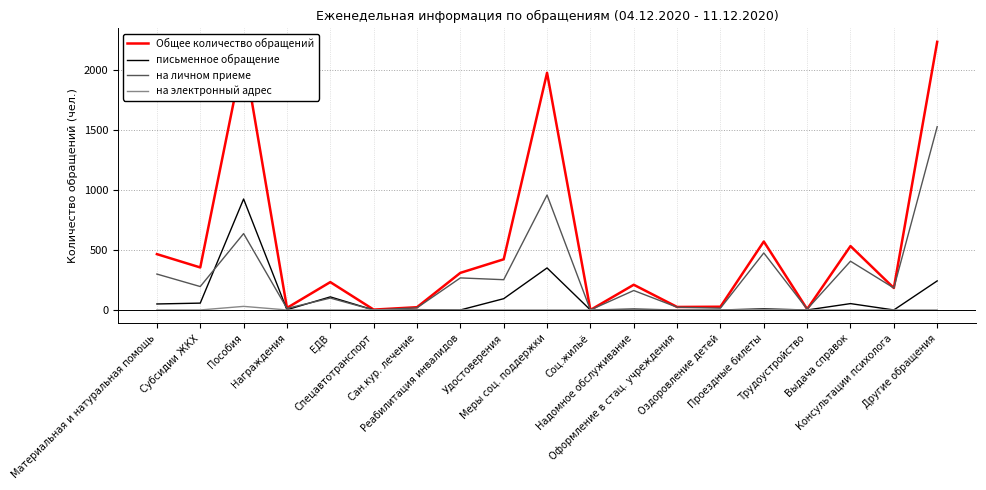

Which series has the largest total across all categories?

Общее количество обращений